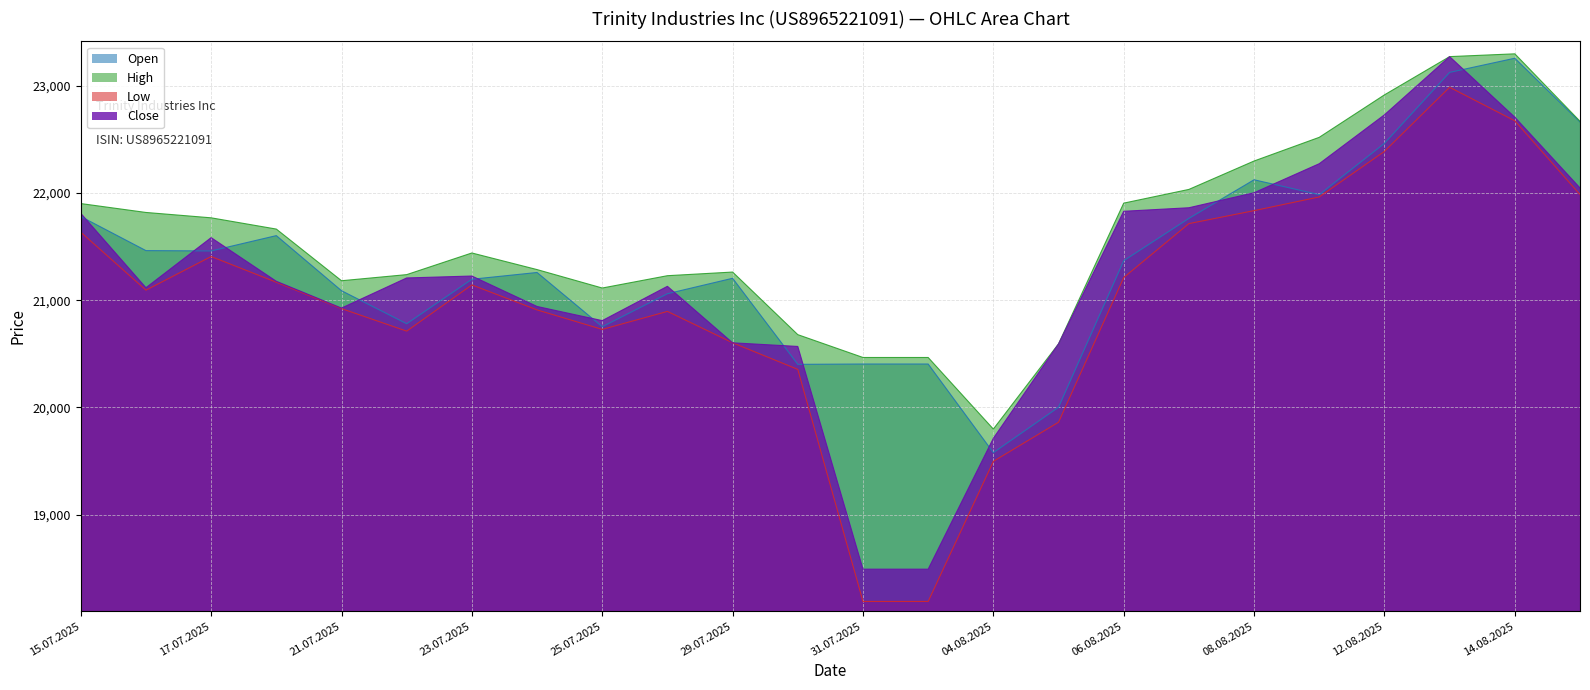

Where is the first local maximum for High?

23.07.2025